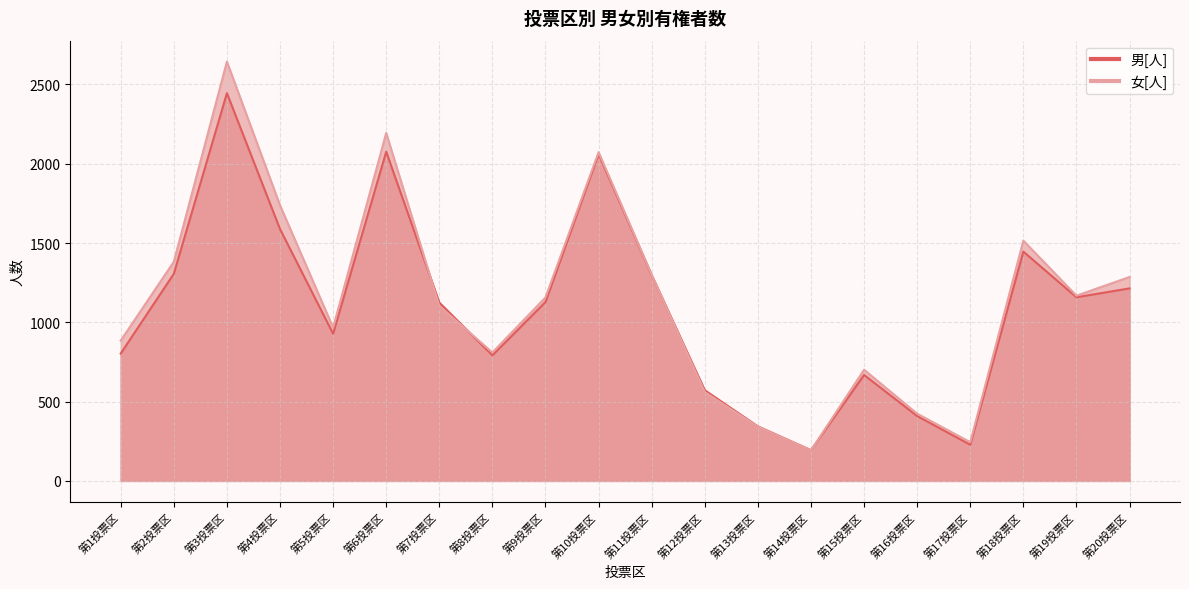

Which label corresponds to the smallest value in the chart?

第14投票区